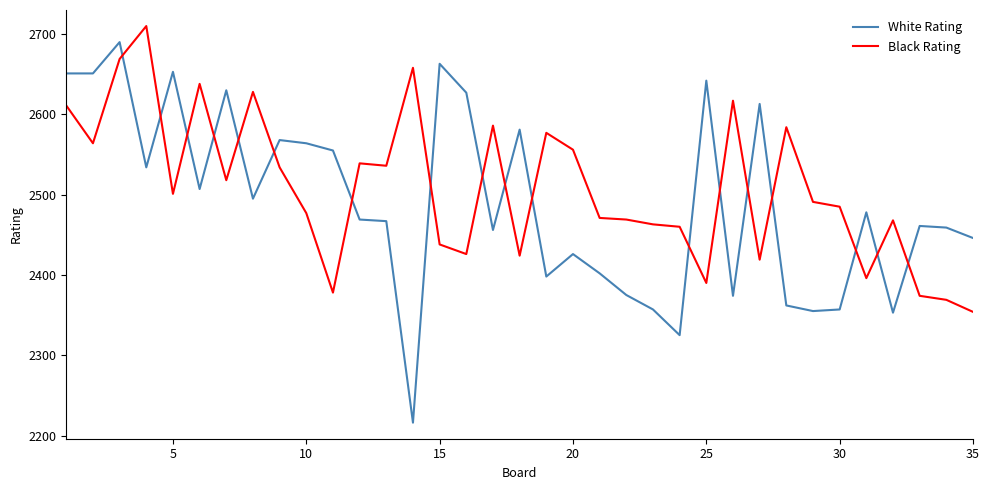

Which series has the largest range (max minus min)?

White Rating